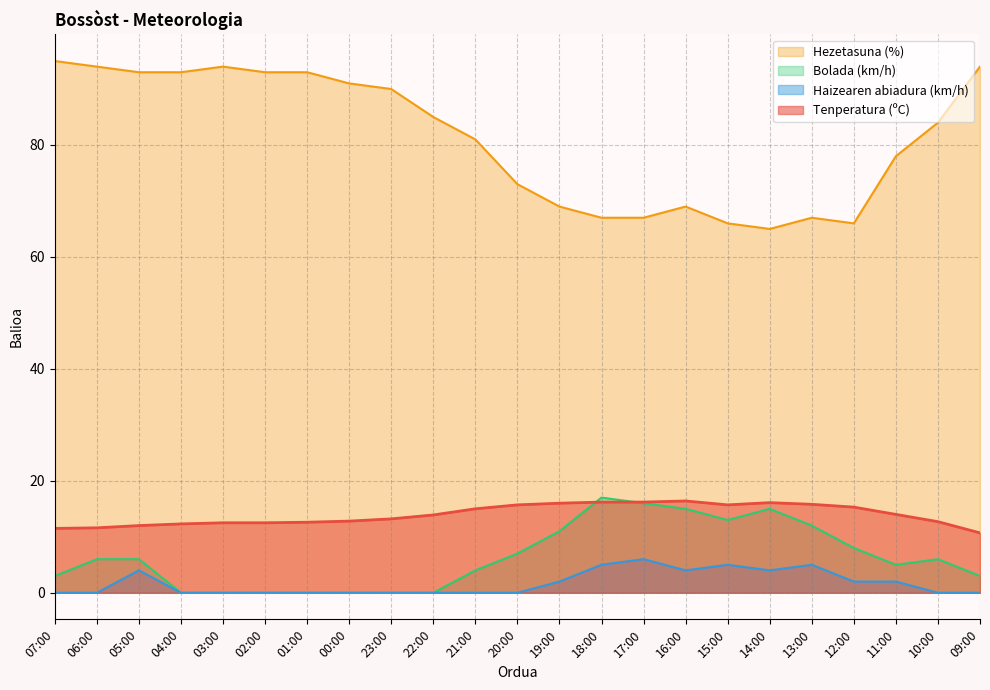

What is the value of the Tenperatura (ºC) point at the 20th from the left?

15.3